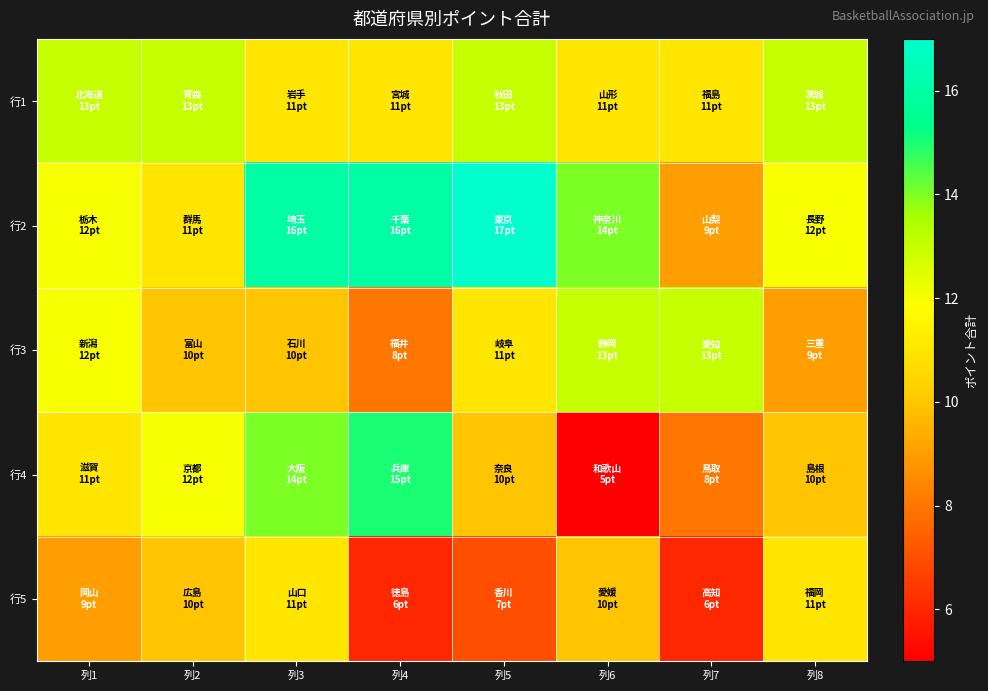

Reading left to right, list all the values displayed in this chart.

行1: 列1=13	列2=13	列3=11	列4=11	列5=13	列6=11	列7=11	列8=13
行2: 列1=12	列2=11	列3=16	列4=16	列5=17	列6=14	列7=9	列8=12
行3: 列1=12	列2=10	列3=10	列4=8	列5=11	列6=13	列7=13	列8=9
行4: 列1=11	列2=12	列3=14	列4=15	列5=10	列6=5	列7=8	列8=10
行5: 列1=9	列2=10	列3=11	列4=6	列5=7	列6=10	列7=6	列8=11